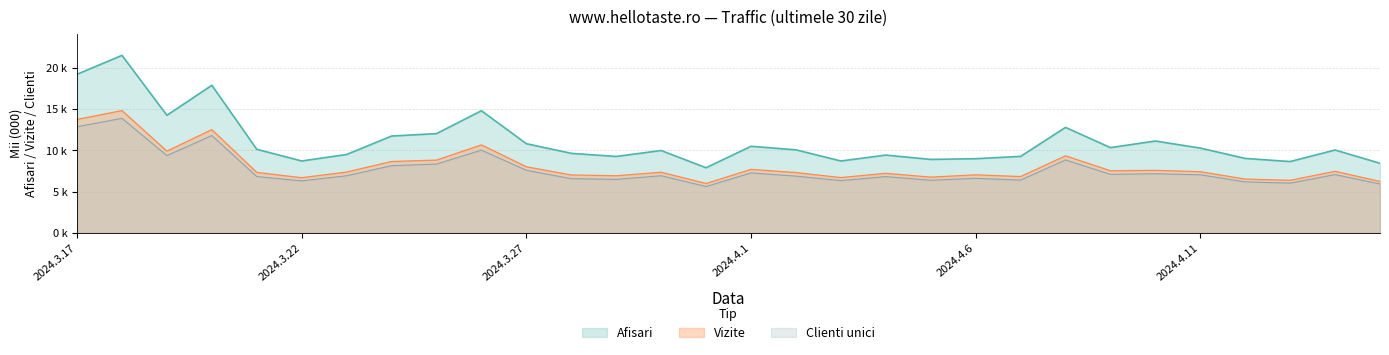

In Vizite, how many points are lower than both neighbors (excluding endpoints)?

9